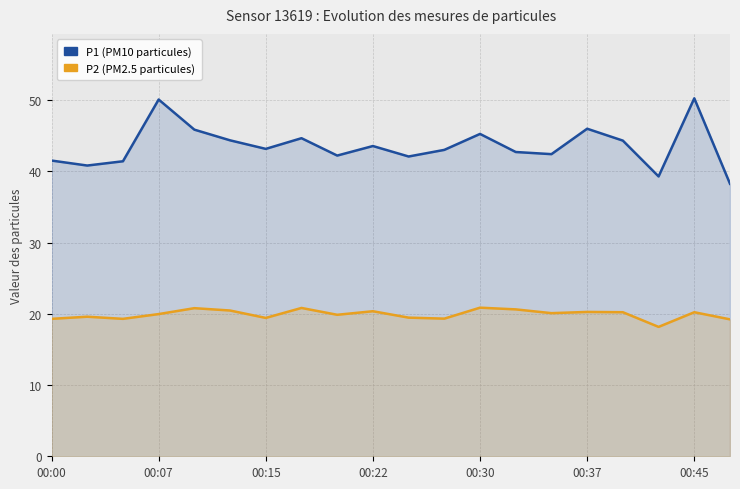

How many data points in P1 are less than 43?

9